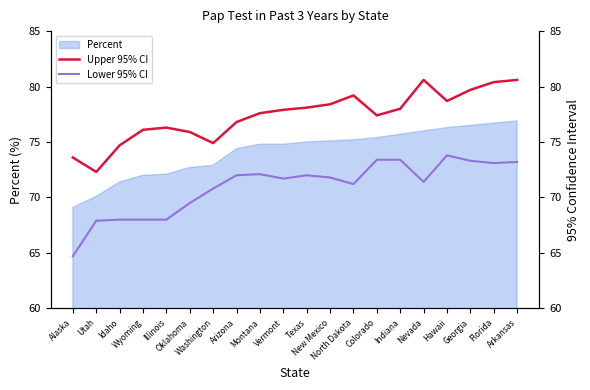

What is the highest value of the Percent series?

76.9